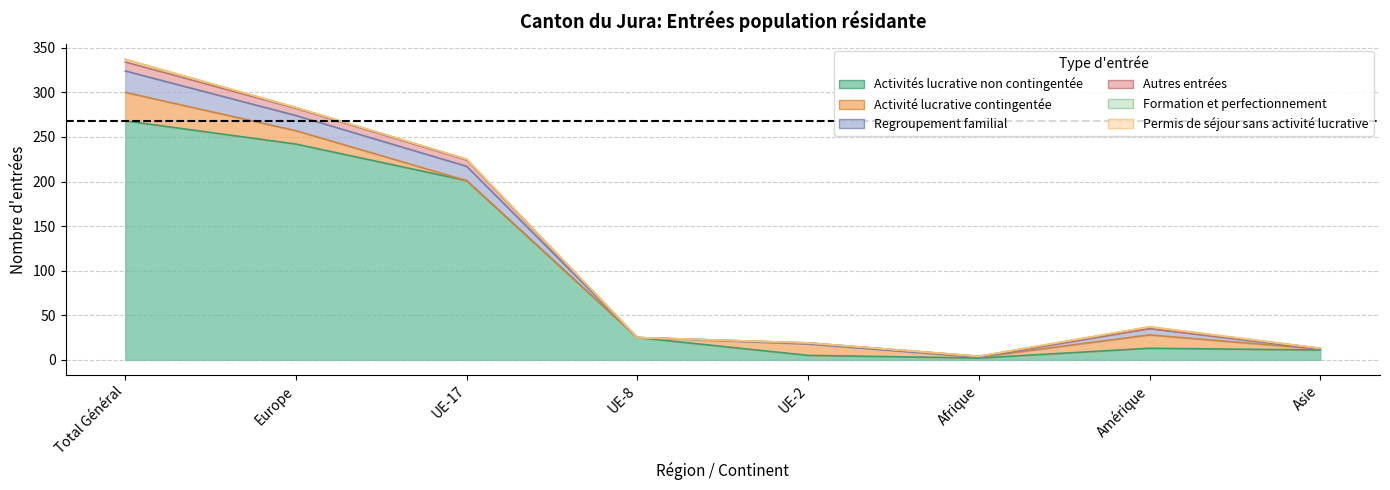

What is the sum of all Formation et perfectionnement values?

7